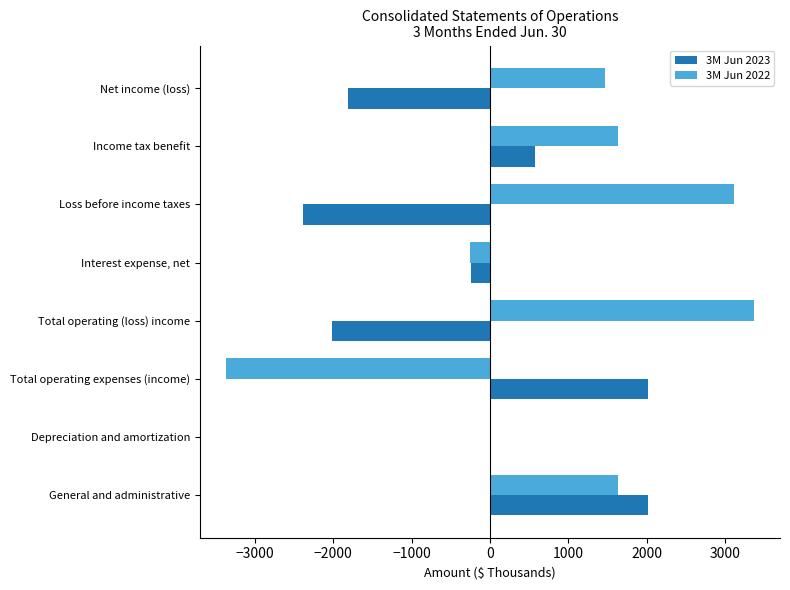

What is the sum of the 3M Jun 2023 values at Total operating (loss) income and Income tax benefit?

-1445